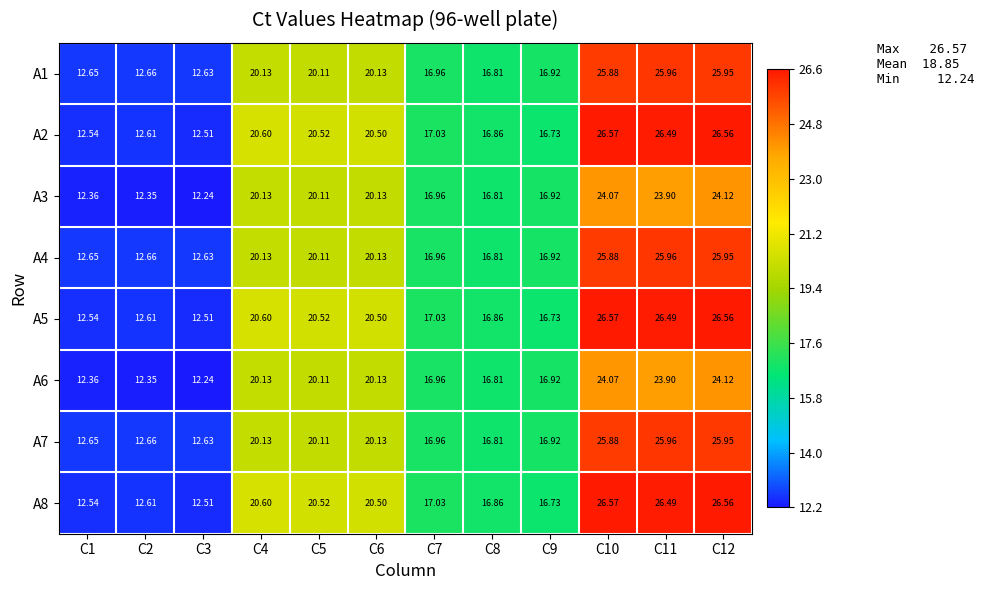

Is the value of A4 at C4 greater than the value of A2 at C8?

Yes